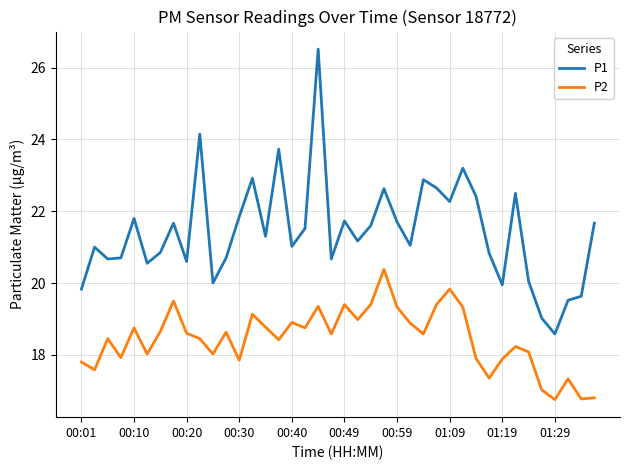

What is the difference between the maximum and minimum values in the P2 series?

3.6